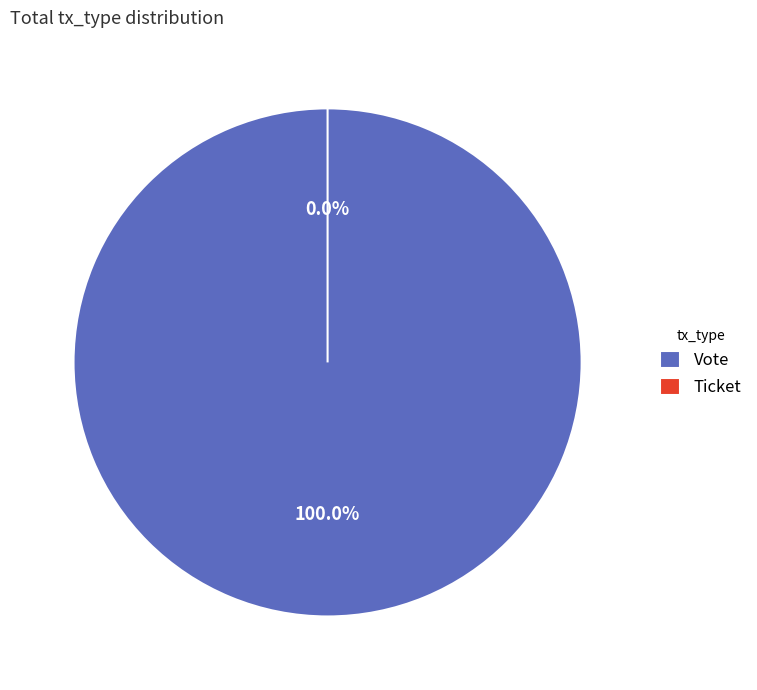

What is the largest slice in the pie chart?

Vote